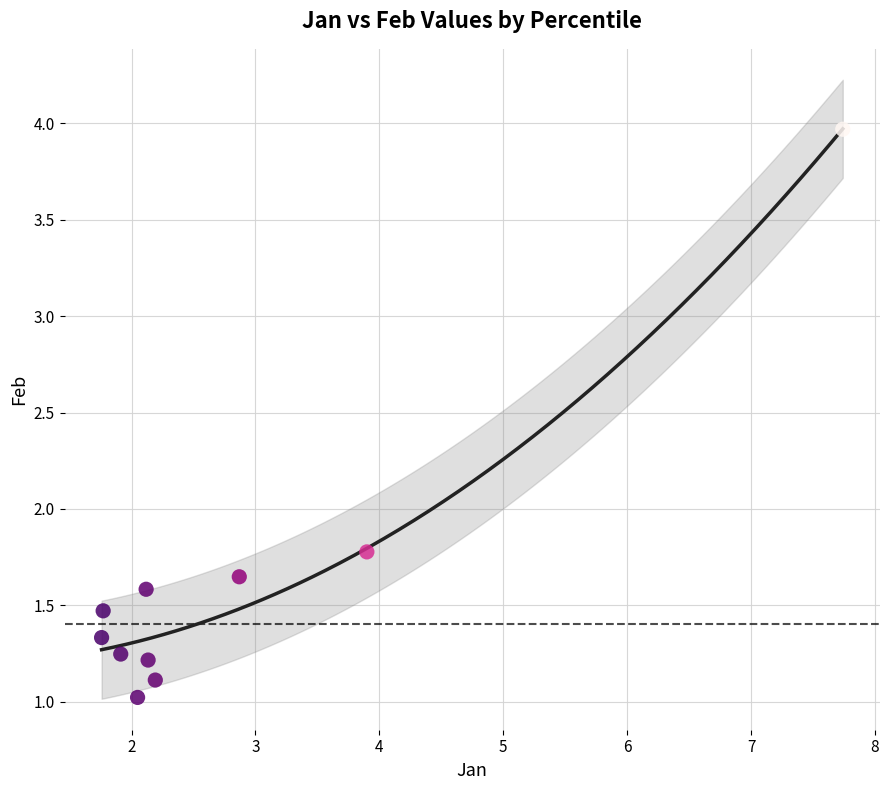

What is the range of X values (max minus min)?

6.0